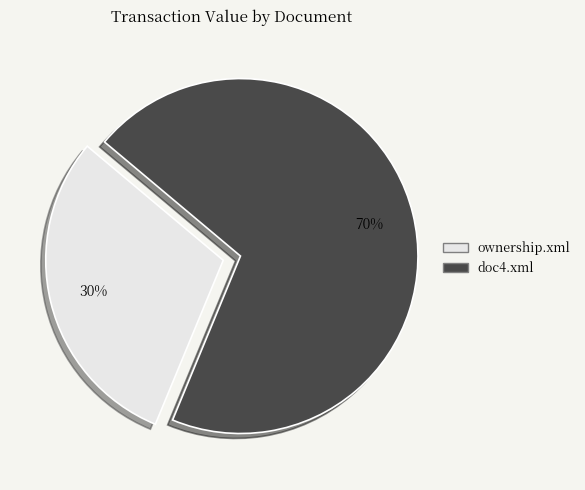

Rank the categories by value from highest to lowest.

doc4.xml, ownership.xml